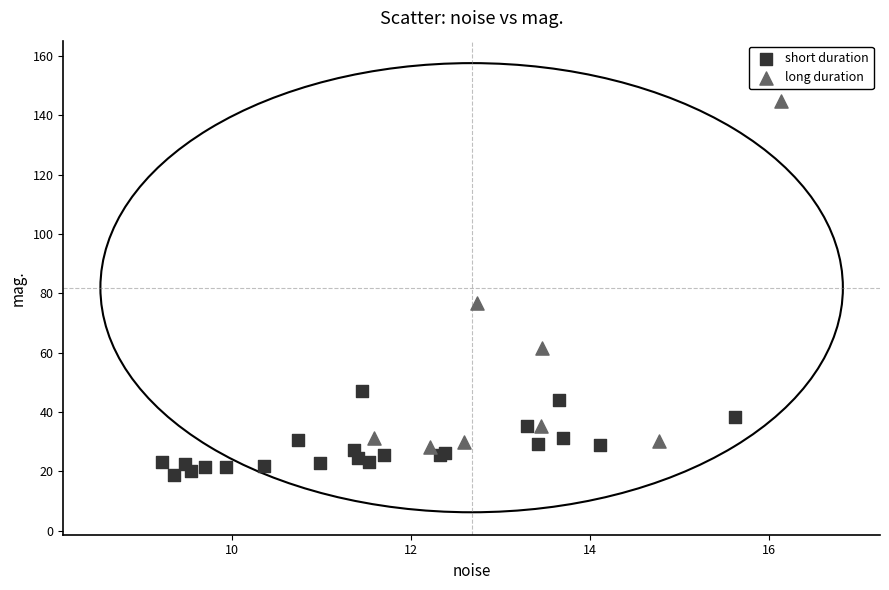

Which series reaches the minimum Y coordinate?

short duration